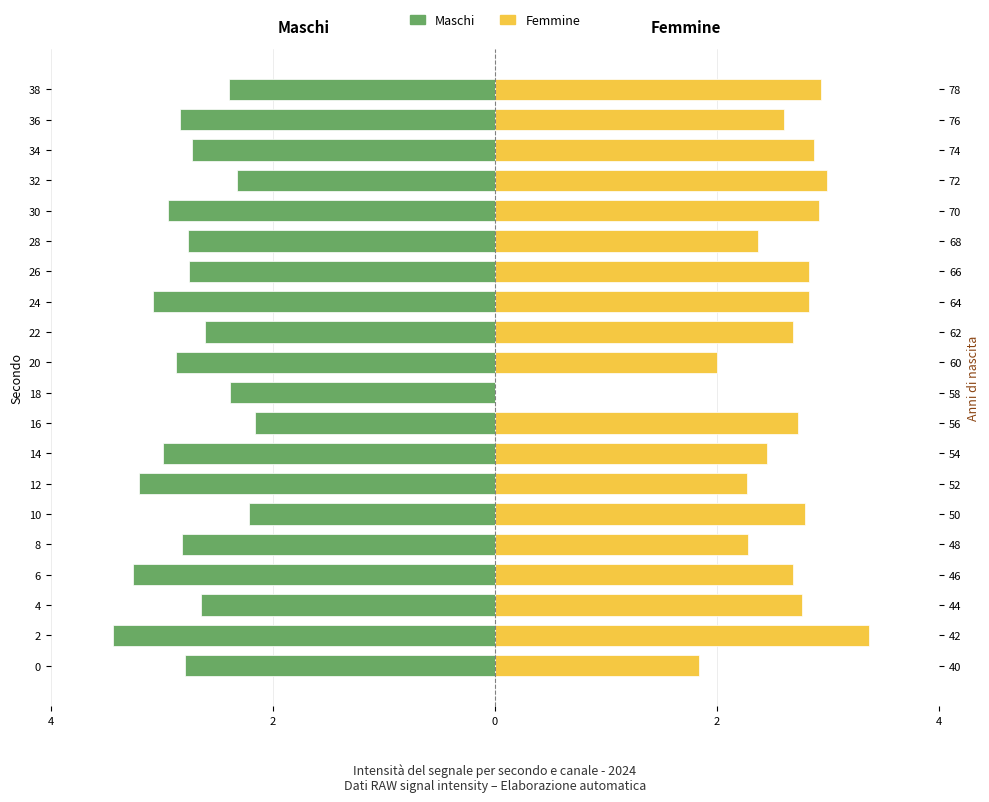

Is it true that Maschi equals -0.7 at 18?

False